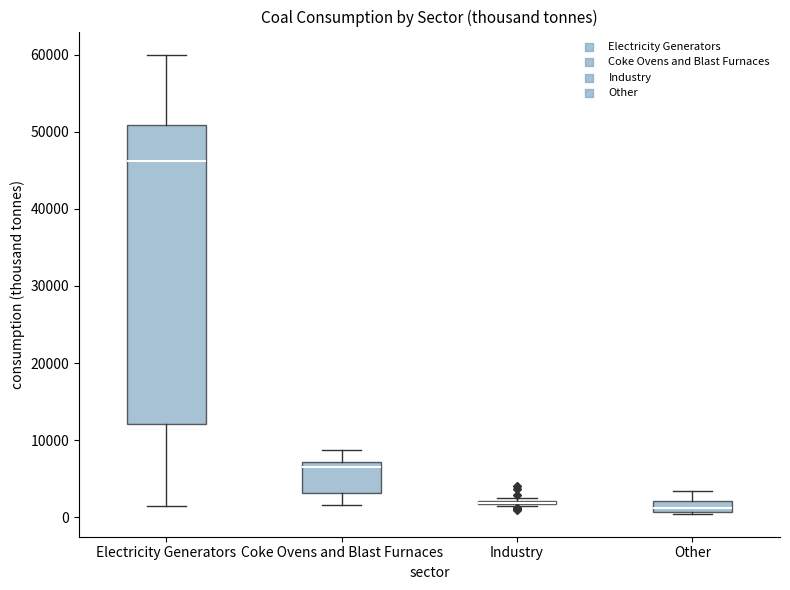

Where is the lower edge of the box for Other on the y-axis? The values are not printed on the chart, so give them approximately, as read against the axis.

1000